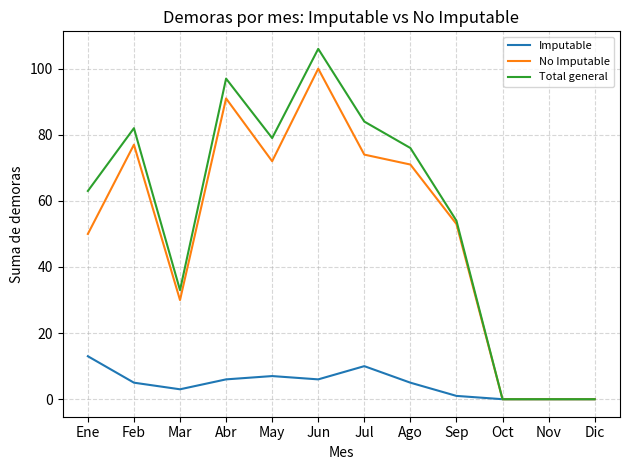

What is the difference between the second highest and second lowest values in the Imputable series?

10